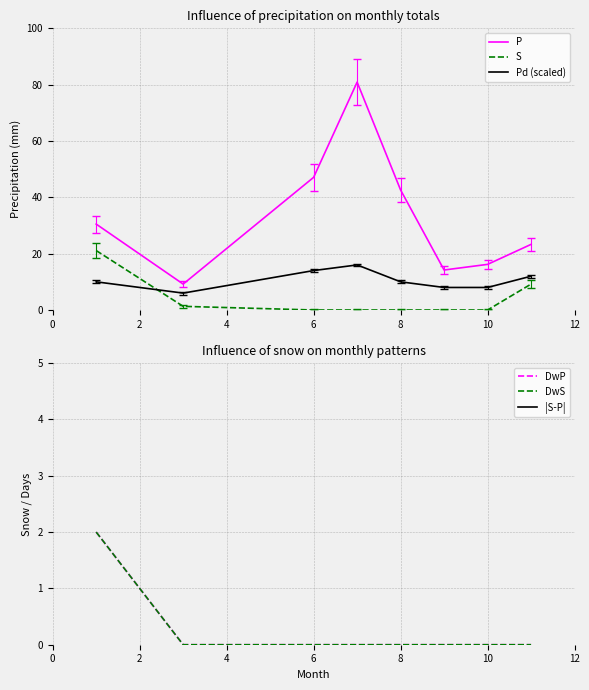

The value of P at 8 is 42.6. True or false?

True